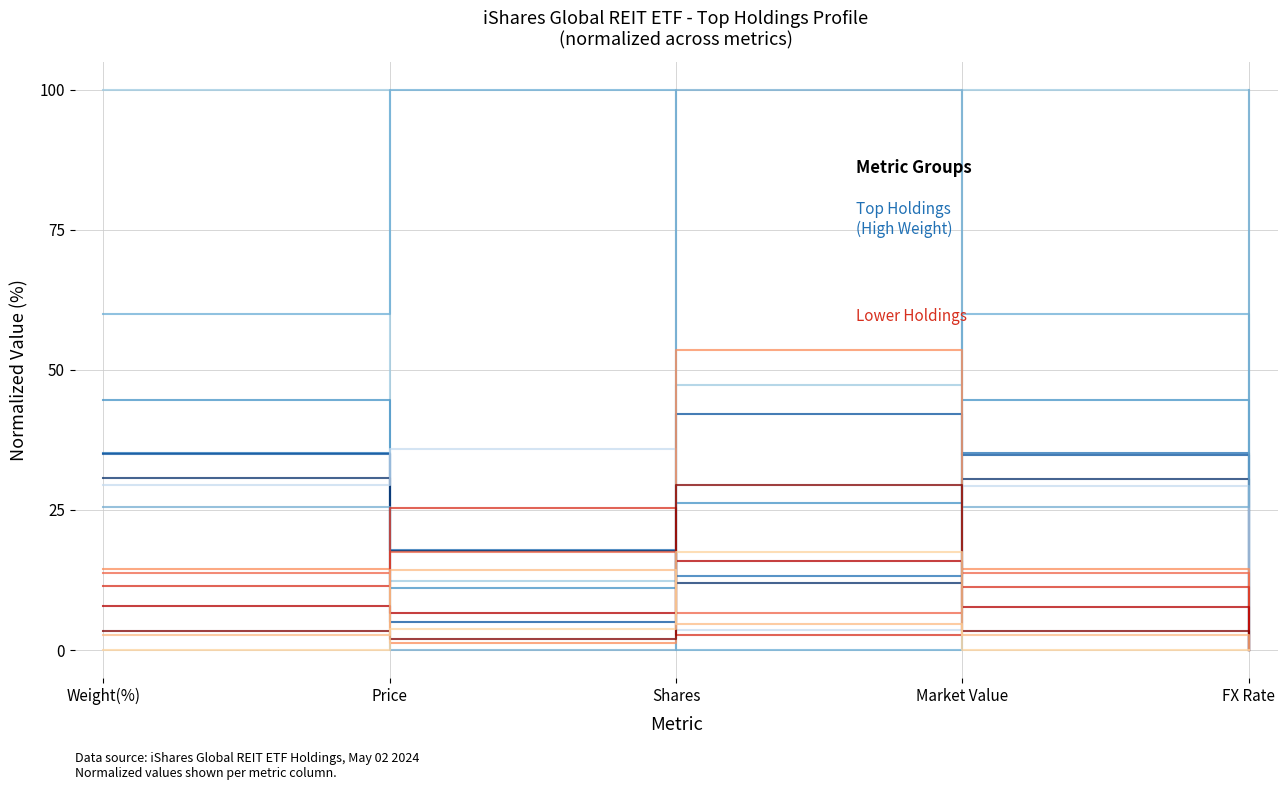

After their last crossing, which series has the higher values: Lower Holdings or Top Holdings (High Weight)?

Top Holdings (High Weight)